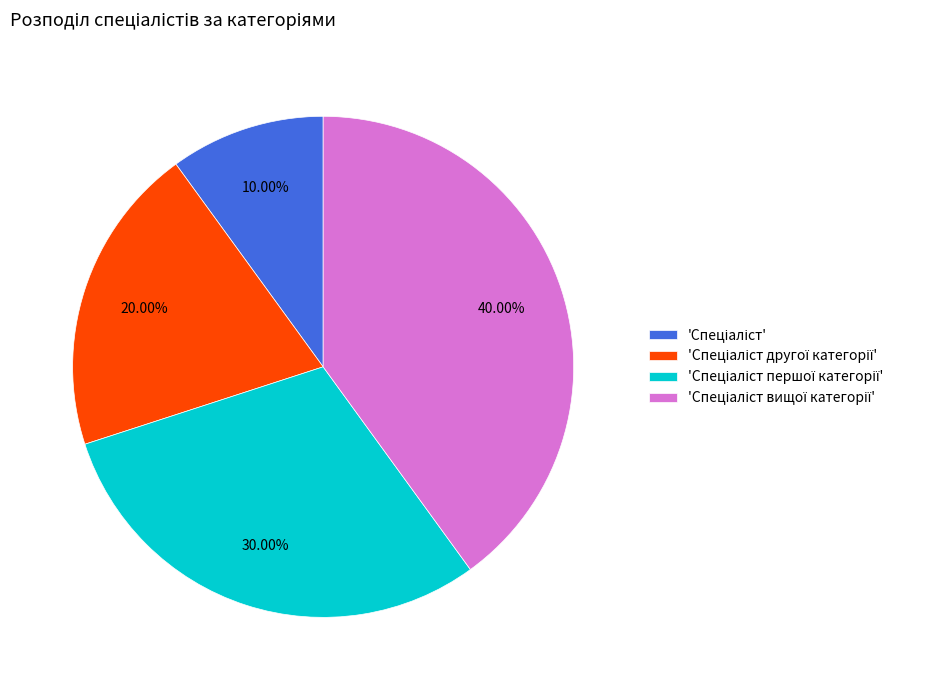

Is there a majority slice in this chart?

No